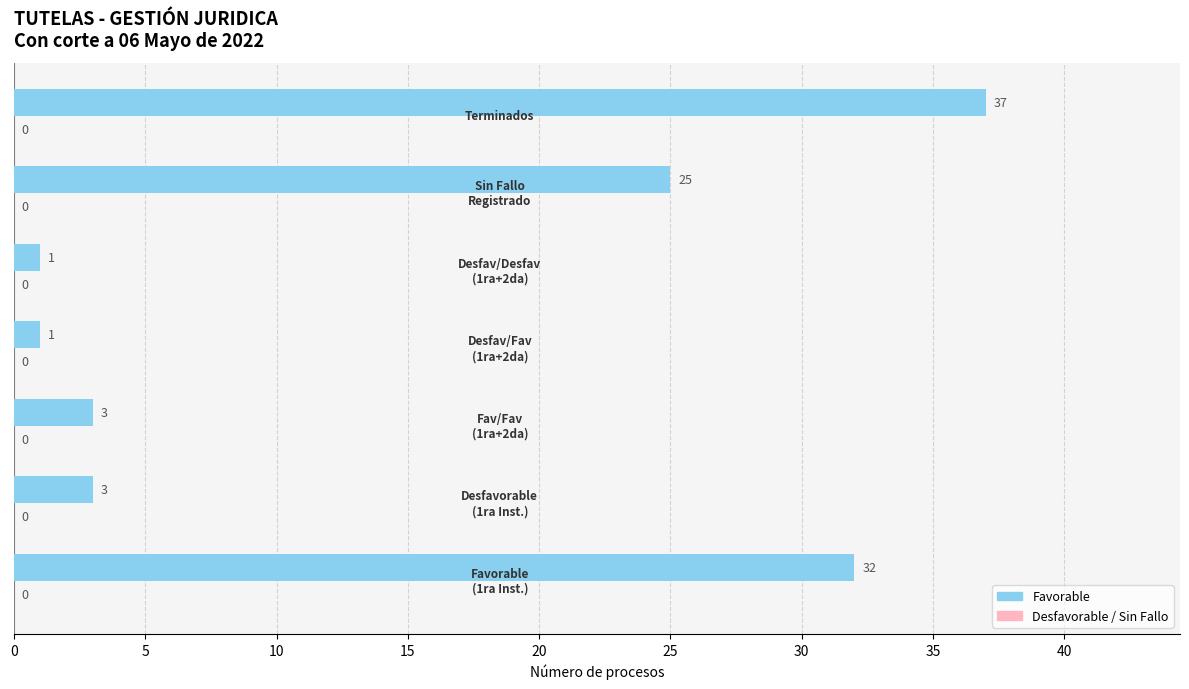

Does the chart contain any negative values?

No